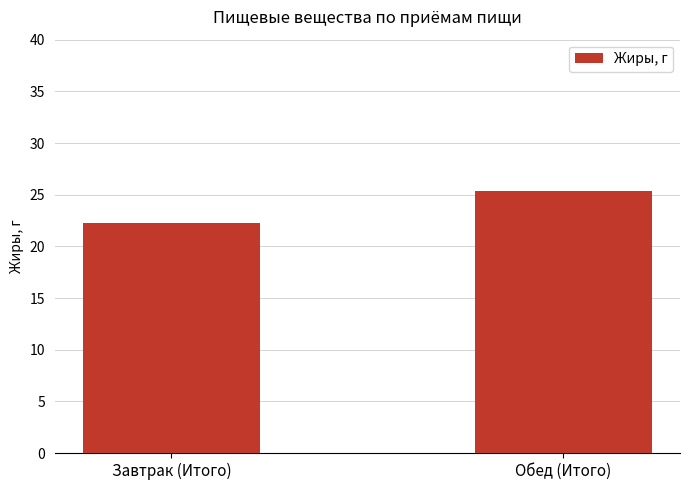

Reading right to left, list all the values displayed in this chart.

25.3	22.3